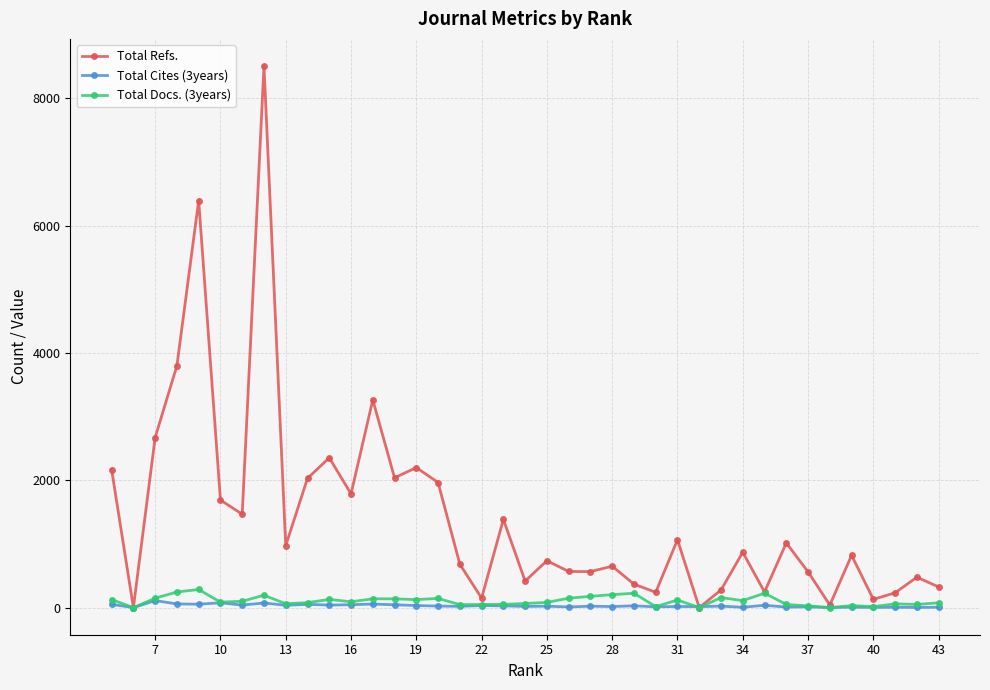

How many data points in Total Docs. (3years) are above 92?

19